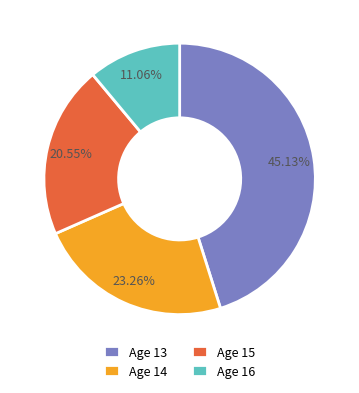

Is the sum of Age 13 and Age 14 greater than half?

Yes